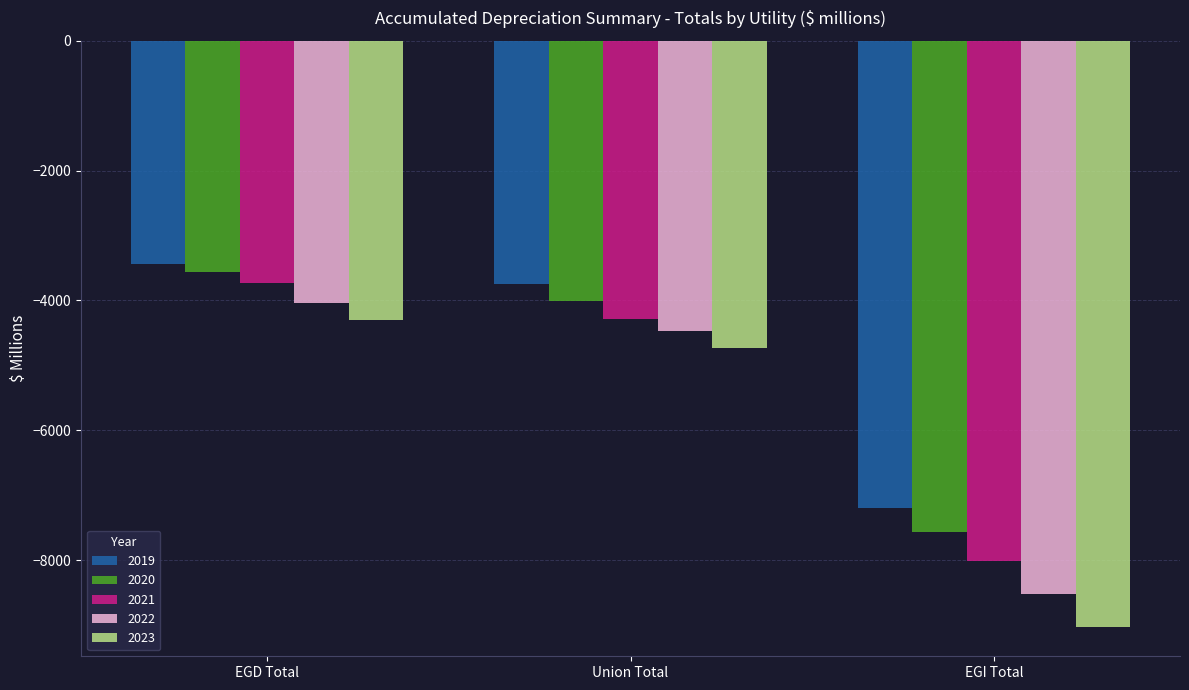

What is the difference between the 2021 values at EGD Total and Union Total?

553.3